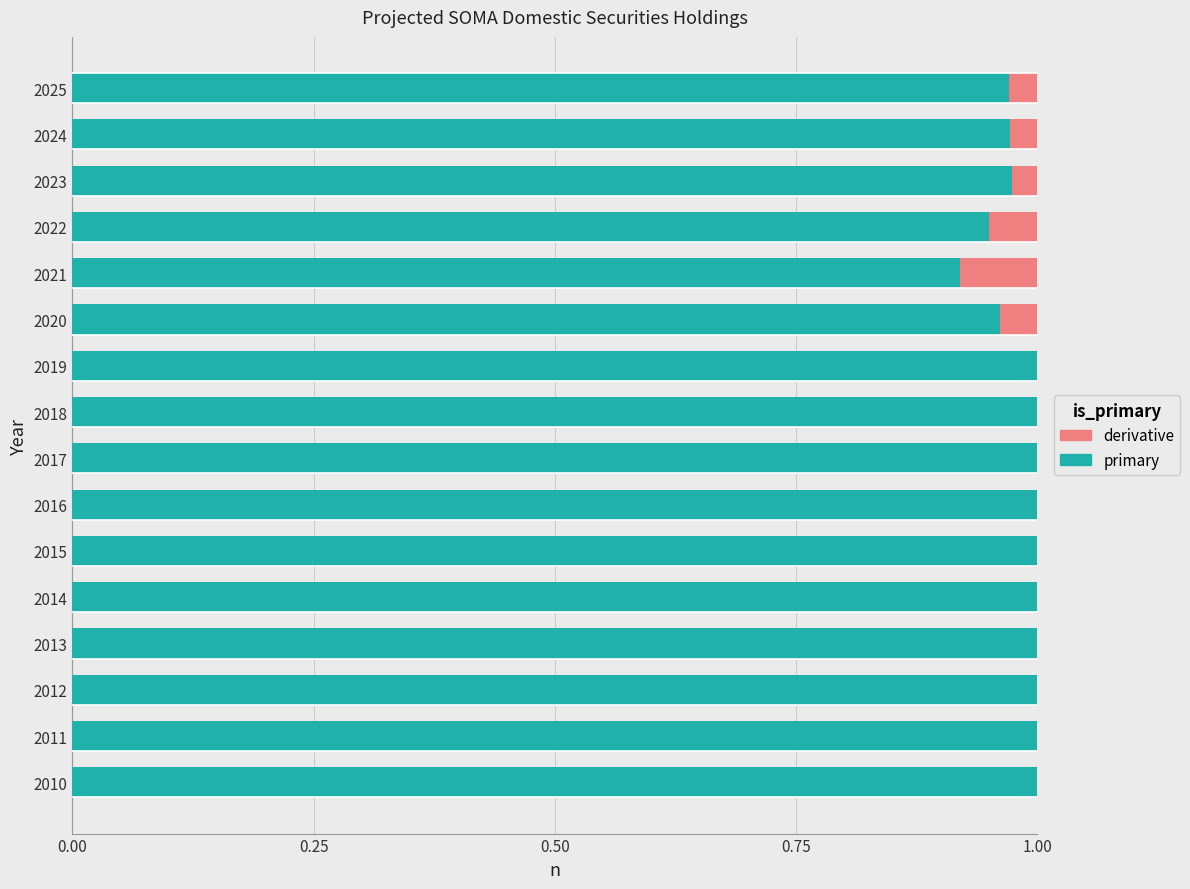

What is the value of the primary bar at the 1st from the left?

1.0